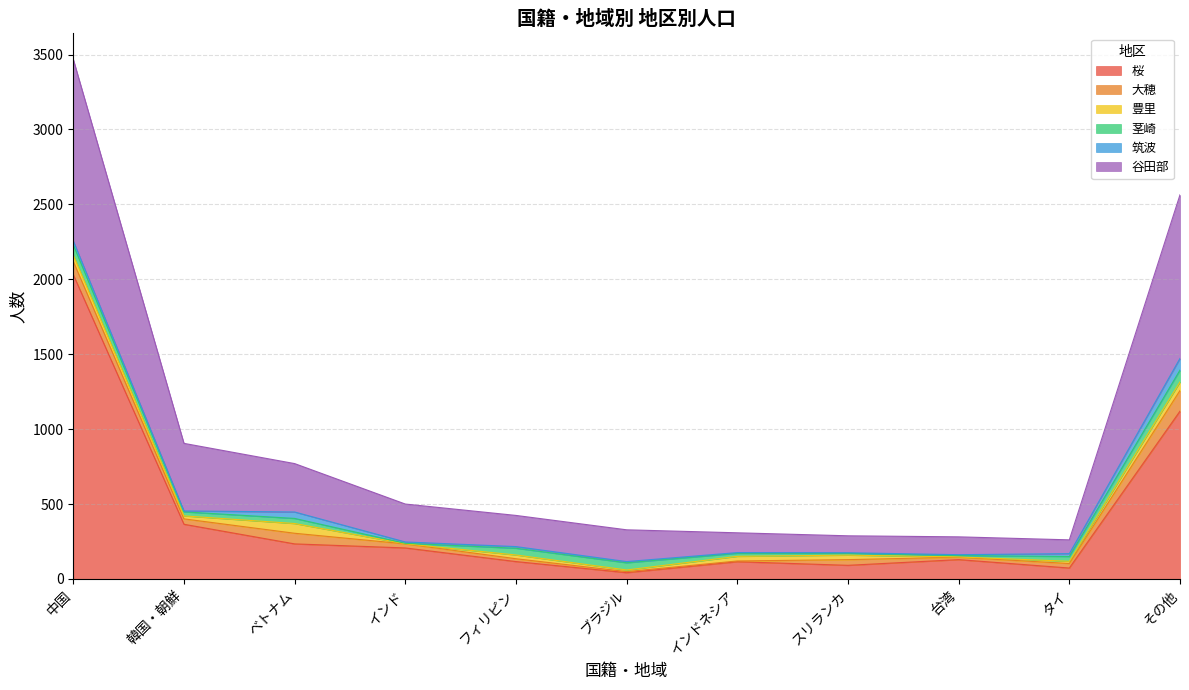

At which label is 大穂 closest to 71?

ベトナム